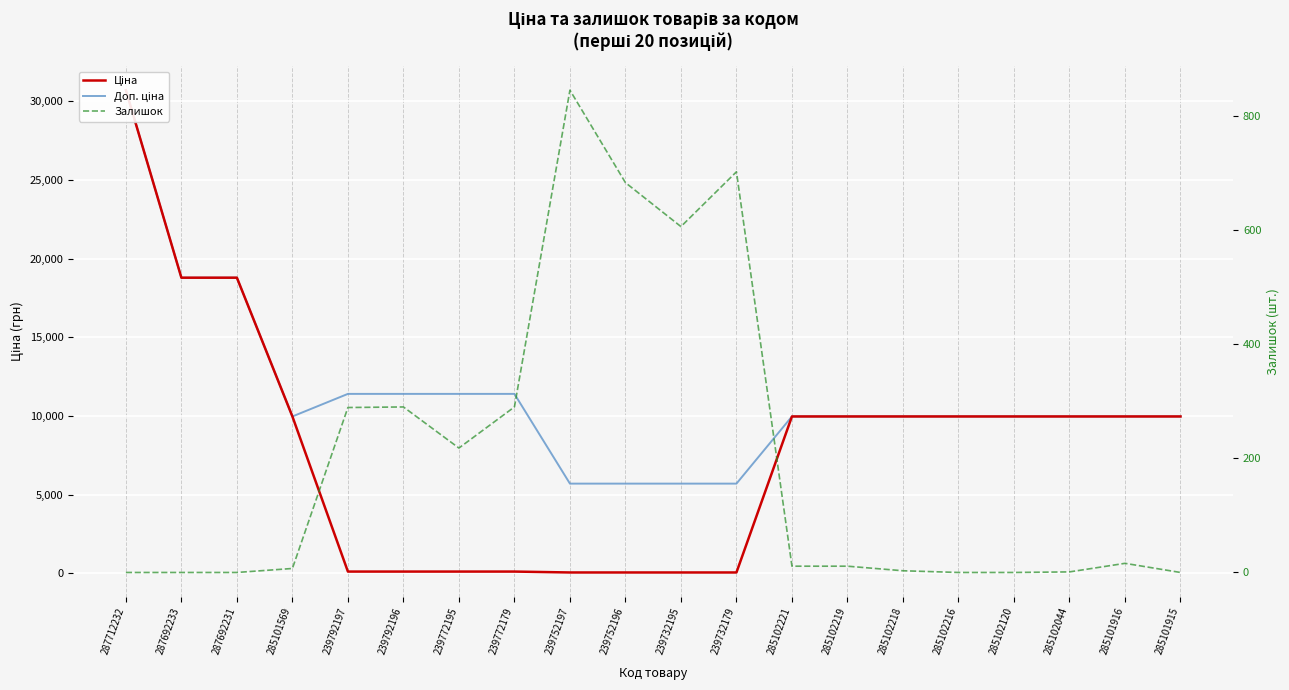

Which series has the largest range (max minus min)?

Ціна